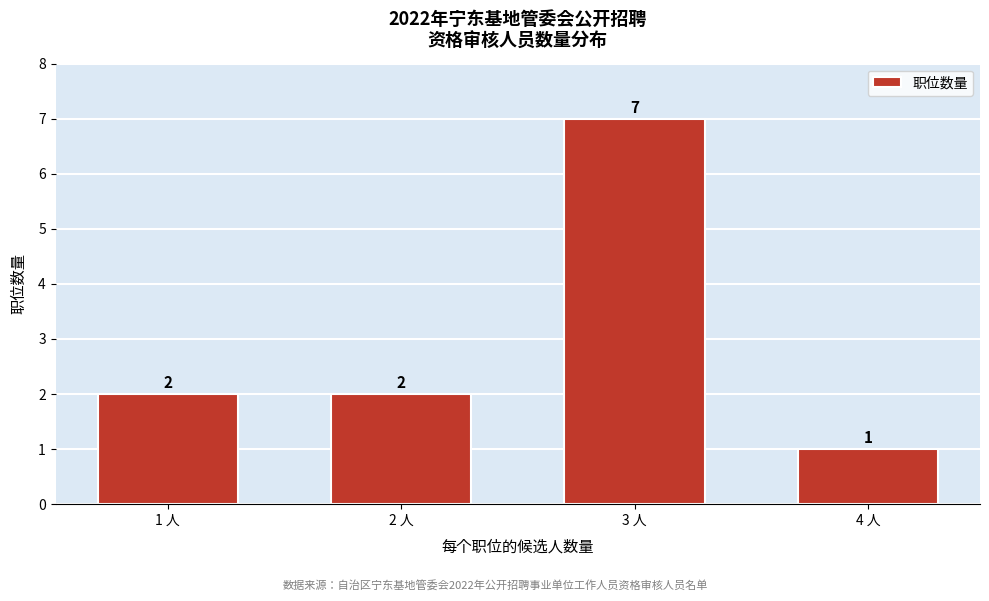

Reading left to right, list all the values displayed in this chart.

1 人=2	2 人=2	3 人=7	4 人=1